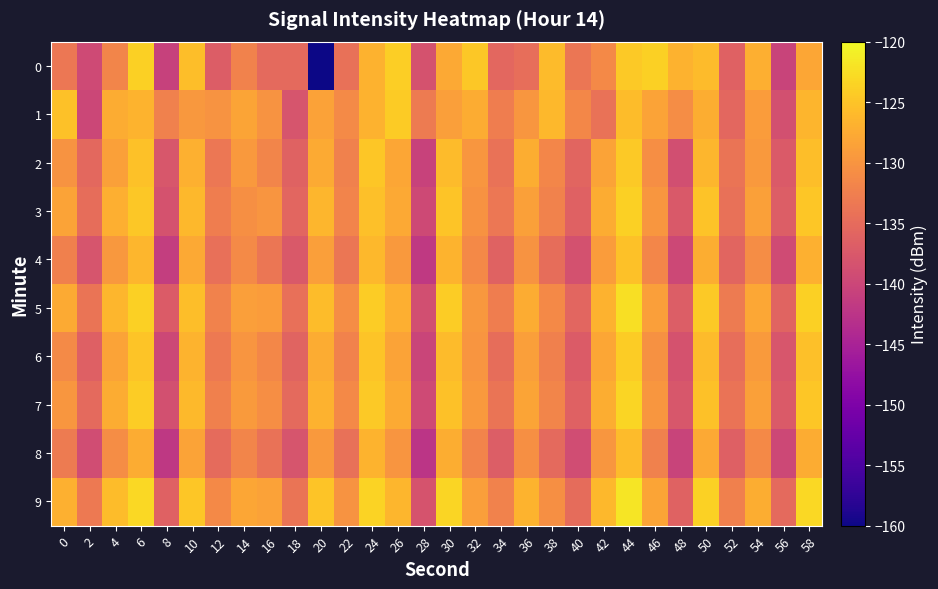

Reading left to right, extract all data points from this chart.

0: 0=-133.6	2=-139.5	4=-131.7	6=-123.8	8=-140.7	10=-125.6	12=-136.9	14=-132.1	16=-135.2	18=-135.2	20=-160.4	22=-134.2	24=-126.7	26=-124.0	28=-138.4	30=-127.8	32=-124.7	34=-135.5	36=-134.7	38=-125.9	40=-133.7	42=-131.3	44=-124.5	46=-123.9	48=-126.9	50=-125.8	52=-136.4	54=-127.1	56=-140.4	58=-128.1
1: 0=-125.3	2=-139.9	4=-127.4	6=-126.6	8=-132.2	10=-129.6	12=-130.1	14=-128.2	16=-130.0	18=-138.0	20=-128.5	22=-131.2	24=-126.8	26=-124.3	28=-133.1	30=-128.9	32=-127.4	34=-132.7	36=-129.8	38=-126.1	40=-131.5	42=-134.2	44=-125.7	46=-128.4	48=-130.9	50=-127.3	52=-135.6	54=-129.1	56=-138.7	58=-126.5
2: 0=-130.1	2=-135.4	4=-128.7	6=-125.2	8=-137.8	10=-126.9	12=-133.5	14=-129.4	16=-131.8	18=-136.2	20=-127.6	22=-132.3	24=-124.8	26=-128.1	28=-140.5	30=-125.9	32=-129.7	34=-134.1	36=-127.2	38=-131.6	40=-135.8	42=-128.3	44=-124.5	46=-130.7	48=-138.9	50=-126.4	52=-133.8	54=-129.5	56=-137.2	58=-125.6
3: 0=-128.3	2=-134.7	4=-127.1	6=-124.6	8=-138.4	10=-126.2	12=-132.8	14=-130.5	16=-129.9	18=-135.7	20=-126.3	22=-131.9	24=-125.4	26=-127.8	28=-139.6	30=-124.9	32=-130.3	34=-133.5	36=-128.7	38=-132.1	40=-136.4	42=-127.5	44=-123.9	46=-129.8	48=-137.5	50=-125.1	52=-134.3	54=-128.6	56=-136.8	58=-124.7
4: 0=-132.4	2=-138.1	4=-129.6	6=-126.3	8=-141.2	10=-127.8	12=-134.5	14=-131.2	16=-133.6	18=-137.4	20=-128.9	22=-133.7	24=-126.1	26=-129.5	28=-141.8	30=-126.7	32=-131.4	34=-136.2	36=-130.1	38=-134.8	40=-138.5	42=-129.2	44=-125.3	46=-131.6	48=-139.7	50=-127.2	52=-135.9	54=-130.8	56=-139.3	58=-126.9
5: 0=-127.6	2=-133.9	4=-126.4	6=-123.8	8=-137.1	10=-125.5	12=-132.1	14=-128.8	16=-129.2	18=-134.5	20=-125.7	22=-130.8	24=-124.2	26=-127.1	28=-138.9	30=-124.1	32=-129.6	34=-132.8	36=-127.4	38=-131.3	40=-135.7	42=-126.8	44=-122.5	46=-128.9	48=-136.8	50=-124.4	52=-133.1	54=-127.9	56=-136.0	58=-123.8
6: 0=-131.2	2=-136.5	4=-128.3	6=-125.0	8=-139.7	10=-126.6	12=-133.2	14=-130.0	16=-131.5	18=-136.0	20=-127.4	22=-132.1	24=-124.9	26=-128.3	28=-140.2	30=-125.8	32=-130.0	34=-134.7	36=-128.9	38=-132.5	40=-137.1	42=-128.0	44=-124.1	46=-130.4	48=-138.3	50=-125.9	52=-134.6	54=-129.3	56=-137.9	58=-125.4
7: 0=-129.8	2=-135.2	4=-127.5	6=-124.2	8=-138.6	10=-126.0	12=-132.5	14=-129.3	16=-130.7	18=-135.3	20=-126.8	22=-131.4	24=-124.5	26=-127.6	28=-139.5	30=-125.2	32=-129.4	34=-133.9	36=-128.2	38=-131.8	40=-136.3	42=-127.3	44=-123.4	46=-129.7	48=-137.7	50=-125.3	52=-134.0	54=-128.7	56=-137.2	58=-124.8
8: 0=-133.0	2=-139.2	4=-130.8	6=-127.5	8=-141.9	10=-128.4	12=-135.1	14=-131.8	16=-134.2	18=-138.0	20=-129.5	22=-134.3	24=-126.7	26=-130.0	28=-142.5	30=-127.3	32=-131.9	34=-136.8	36=-130.6	38=-135.3	40=-139.2	42=-129.8	44=-125.9	46=-132.2	48=-140.4	50=-127.8	52=-136.5	54=-131.4	56=-139.8	58=-127.5
9: 0=-126.9	2=-133.2	4=-125.7	6=-123.1	8=-136.4	10=-124.8	12=-131.4	14=-128.1	16=-128.5	18=-133.8	20=-125.0	22=-130.1	24=-123.5	26=-126.4	28=-138.2	30=-123.4	32=-128.9	34=-132.1	36=-126.7	38=-130.6	40=-135.0	42=-126.1	44=-121.8	46=-128.2	48=-136.1	50=-123.7	52=-132.4	54=-127.2	56=-135.3	58=-123.1